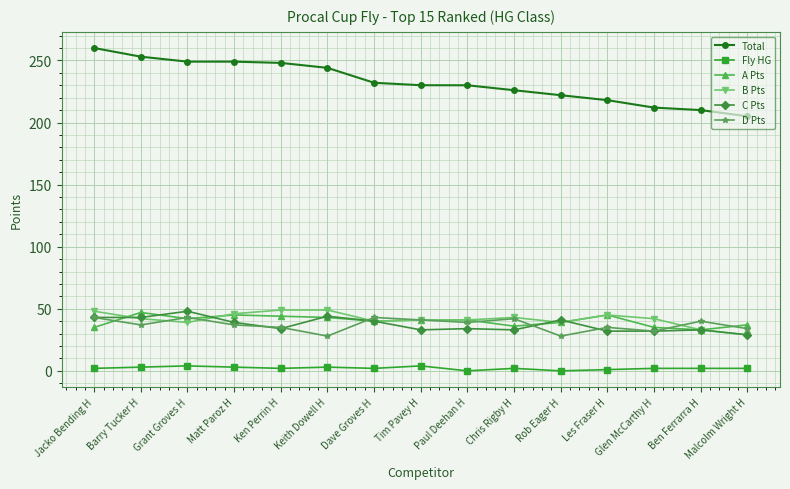

What is the value of the A Pts point at the 5th from the left?

44.0